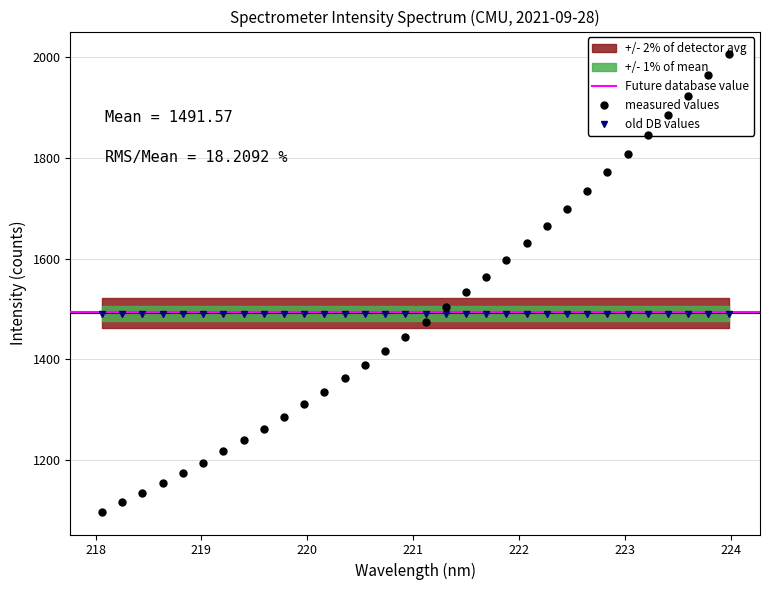

The chart shows a value of 588.8 at 221.3083. True or false?

False